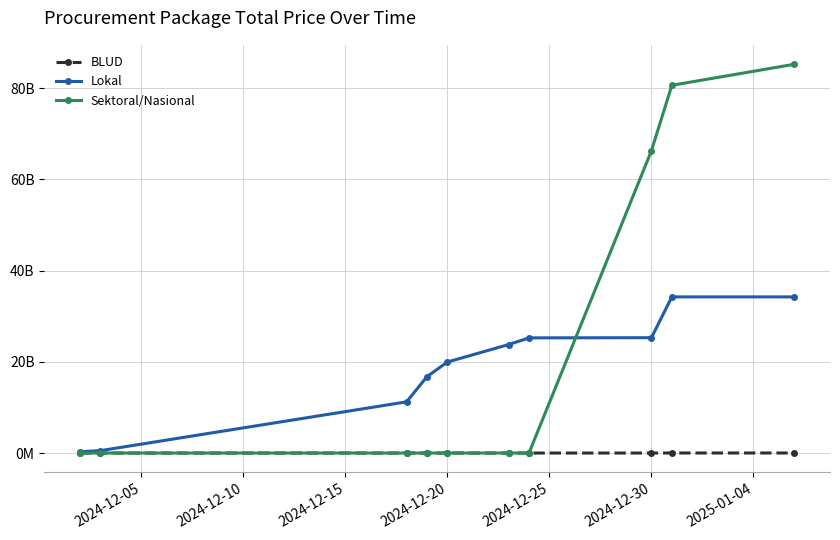

Is this an area chart (filled region under the line)?

No